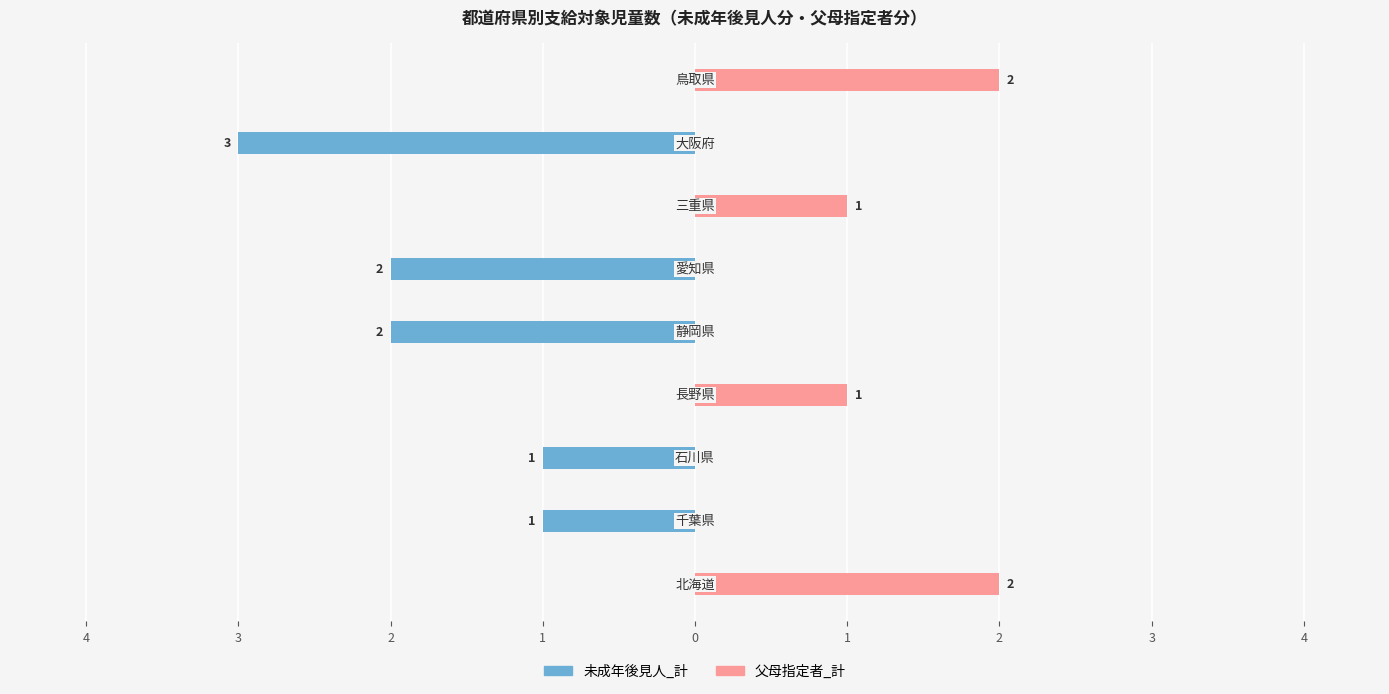

What are all the series names shown in the legend?

未成年後見人_計, 父母指定者_計